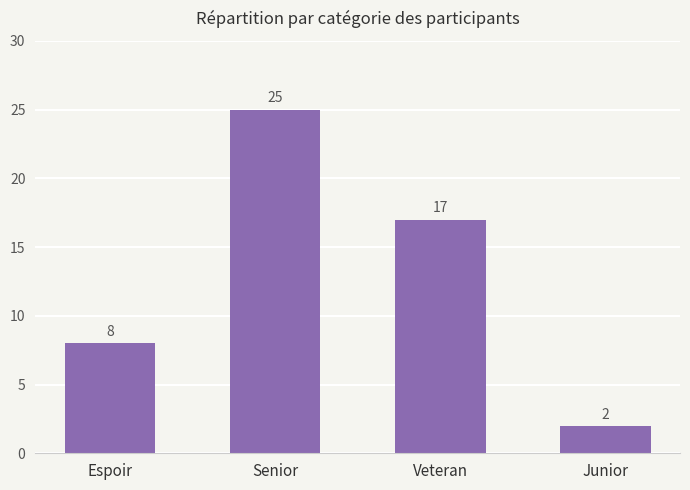

Which label corresponds to the smallest value in the chart?

Junior